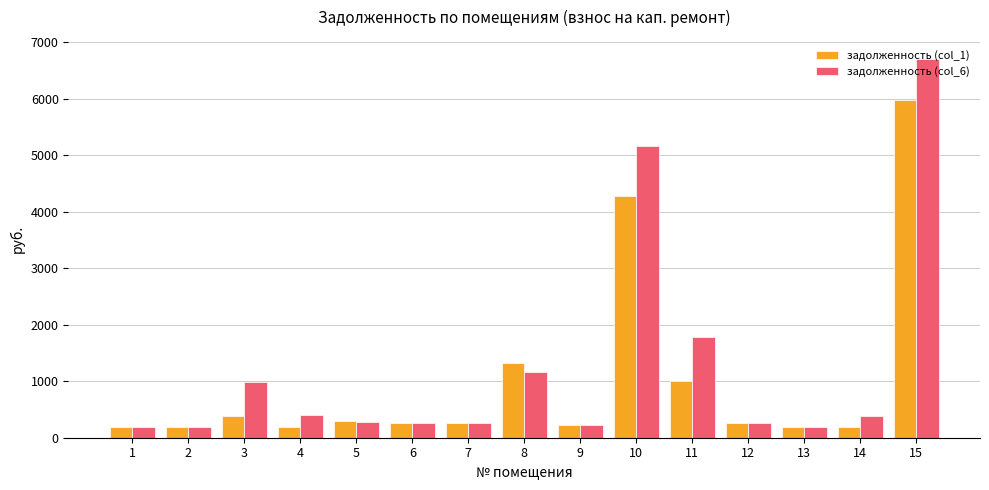

Which series changed the most between 7 and 8?

задолженность (col_1)